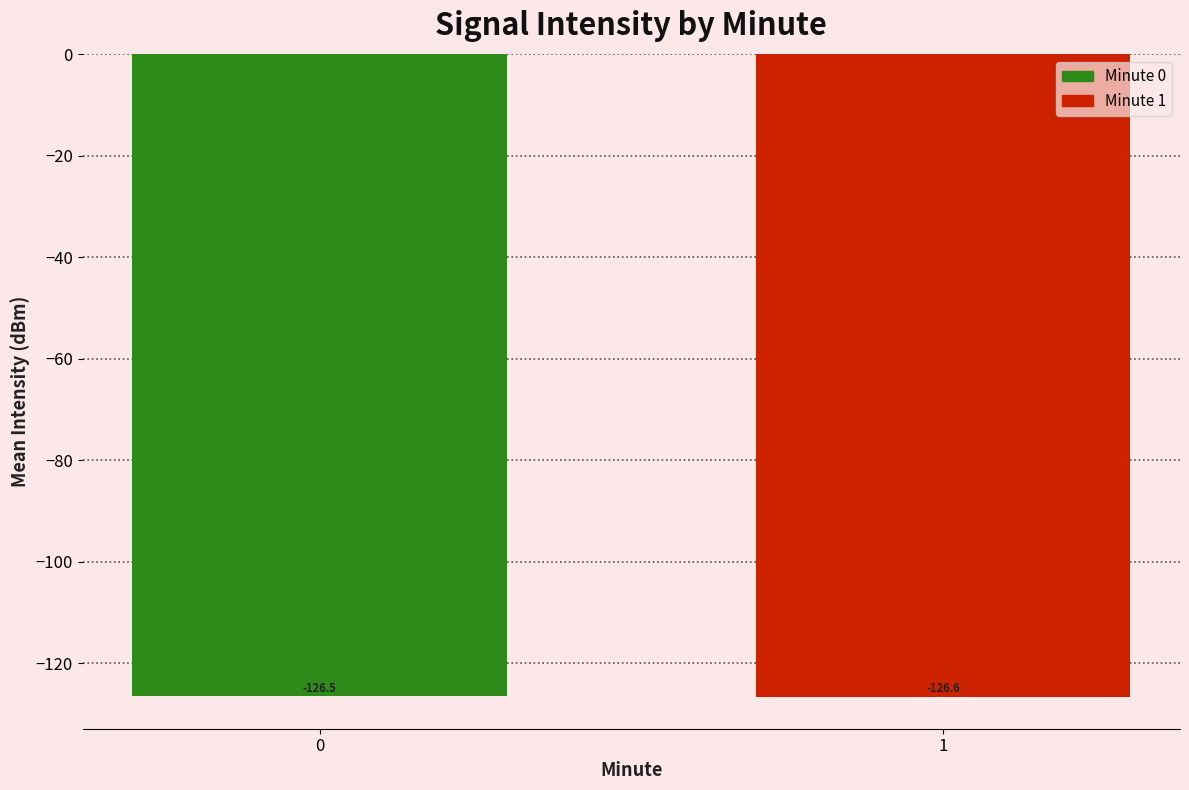

What is the value of the 1st bar from the left?

-126.5